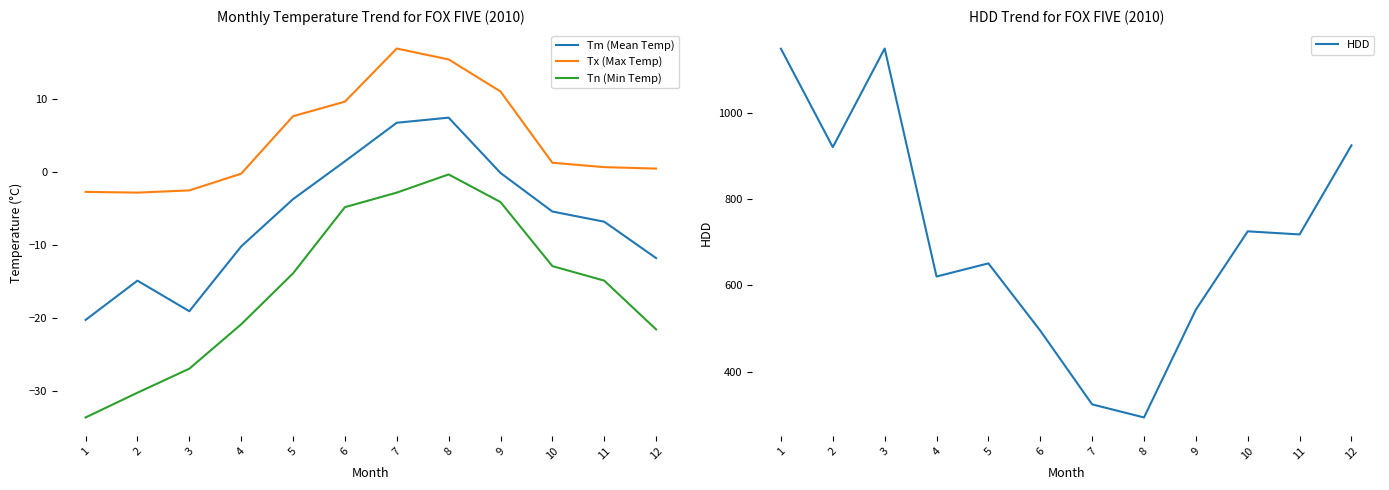

What is the sum of all HDD values?

8518.0